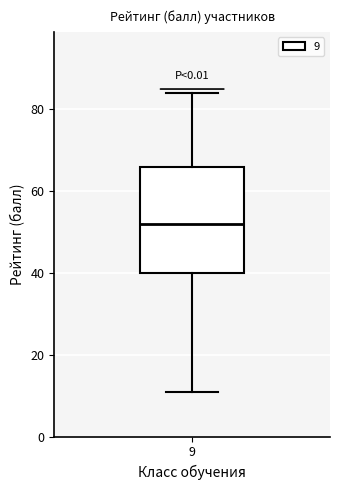

Transcribe this box plot: give where the median line is, the range the box spans, and where the two whiskers end, as read against the y-axis. The values are not printed on the chart, so give them approximately, as read against the axis.

median 52, box 40 to 66, whiskers 12 to 84